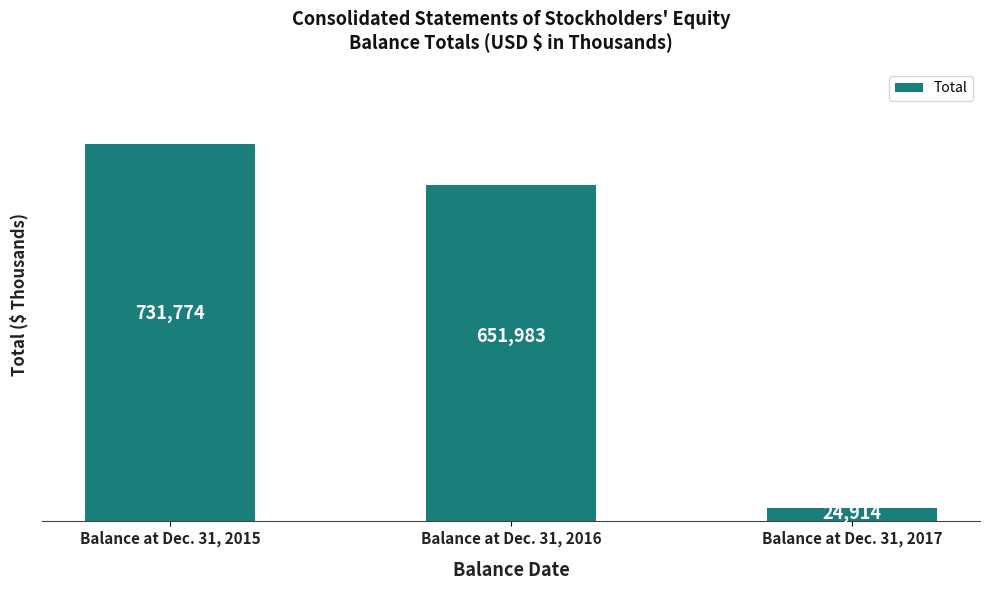

Reading left to right, list all the values displayed in this chart.

731774	651983	24914